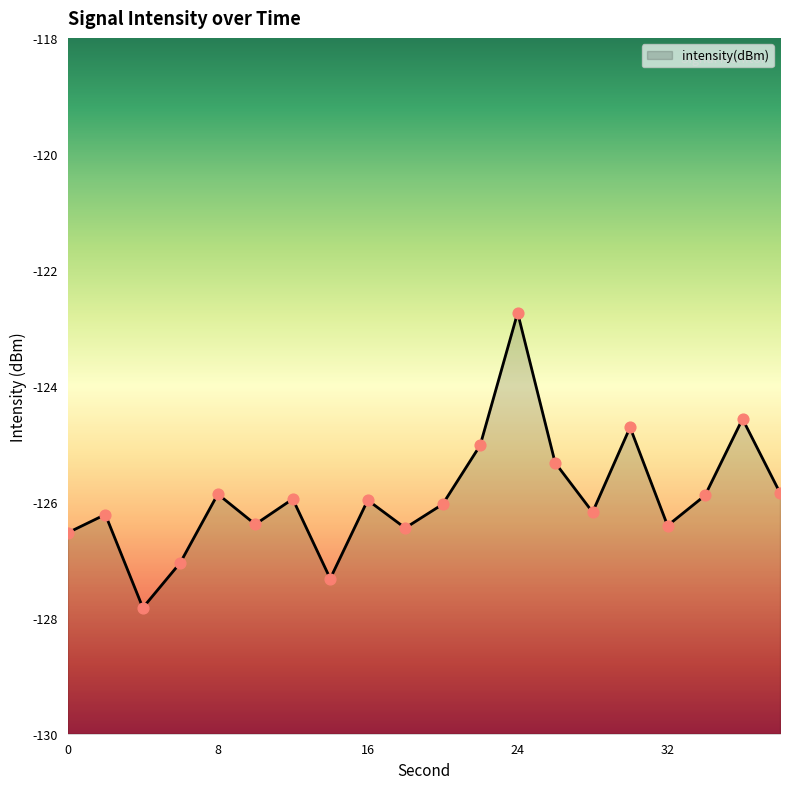

What is the change in value from 10 to 28?

+0.2